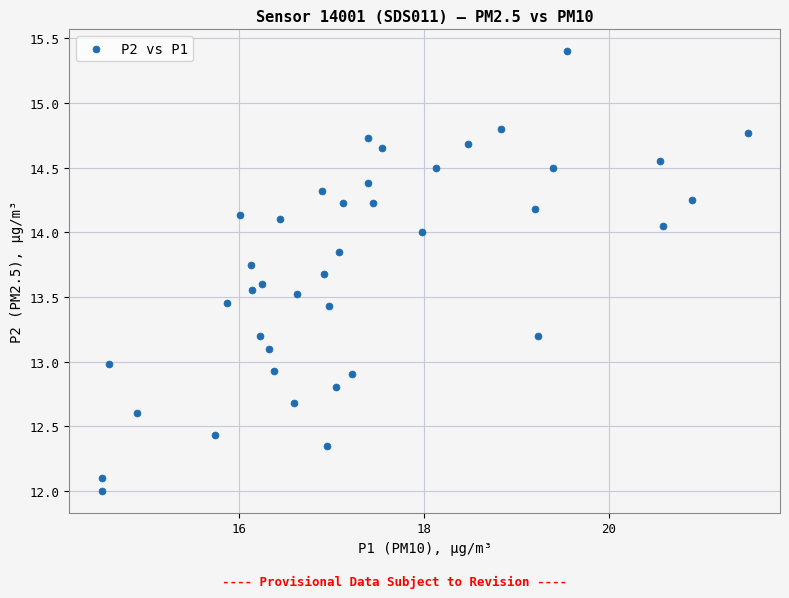

What is the range of X values (max minus min)?

7.0